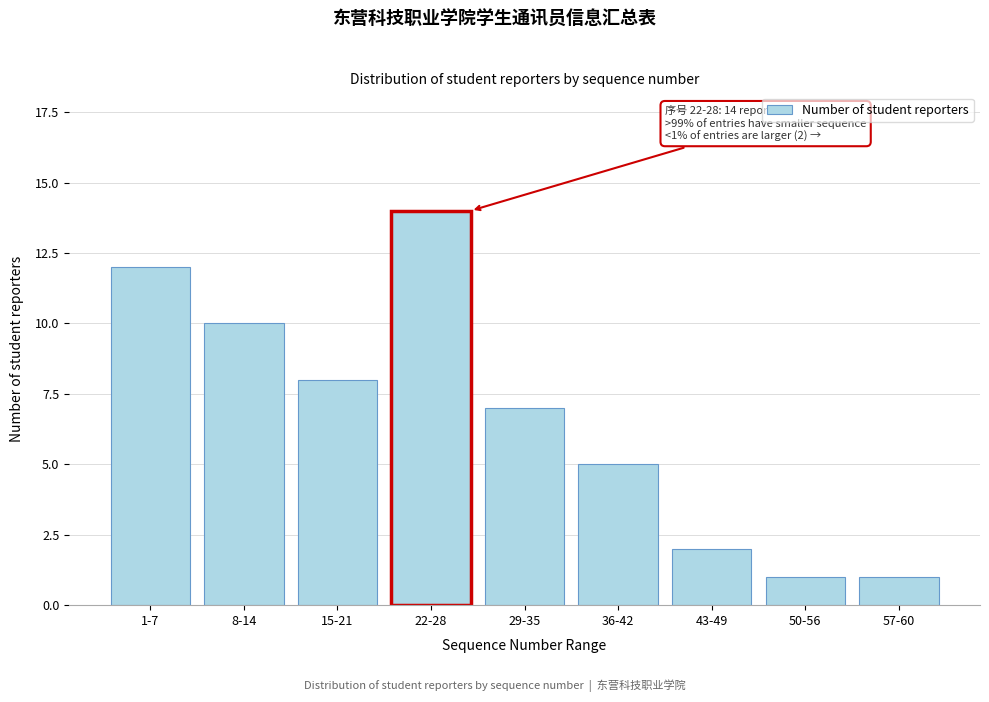

Reading right to left, what are all the values shown in this chart?

1	1	2	5	7	14	8	10	12